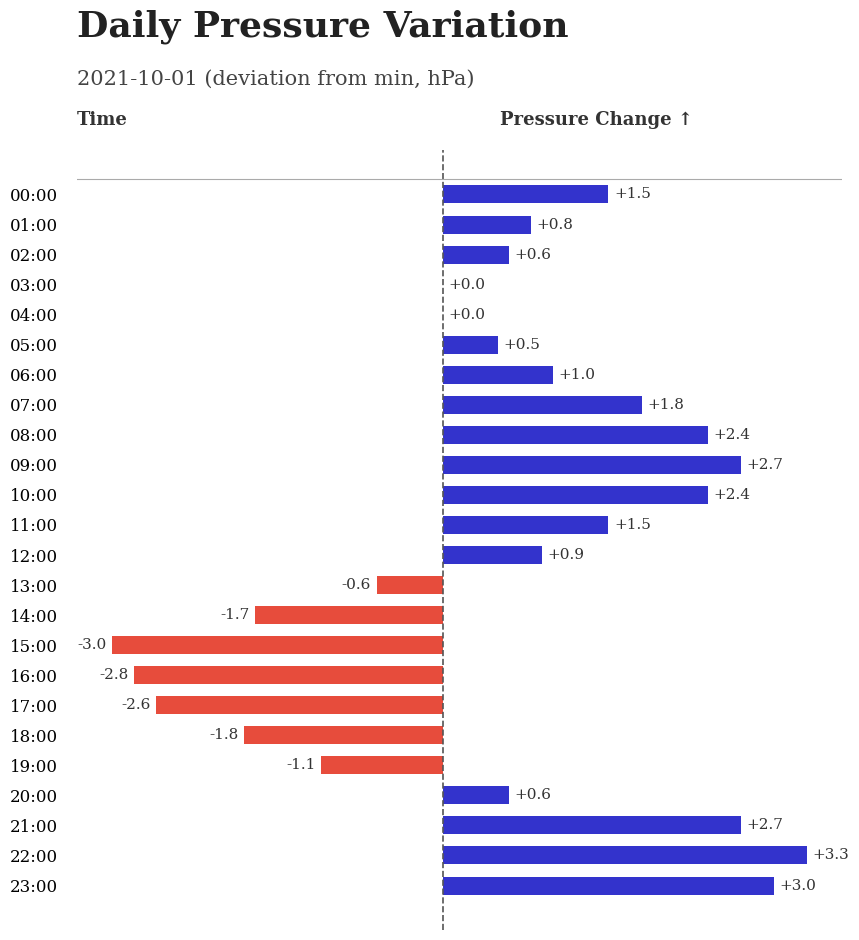

Which has a higher value, 13:00 or 01:00?

01:00